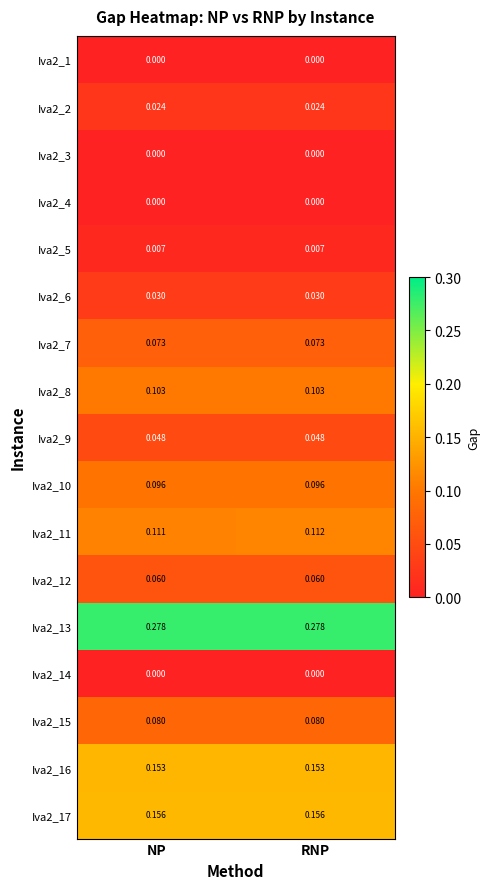

At which category is the sum across all series the highest?

RNP